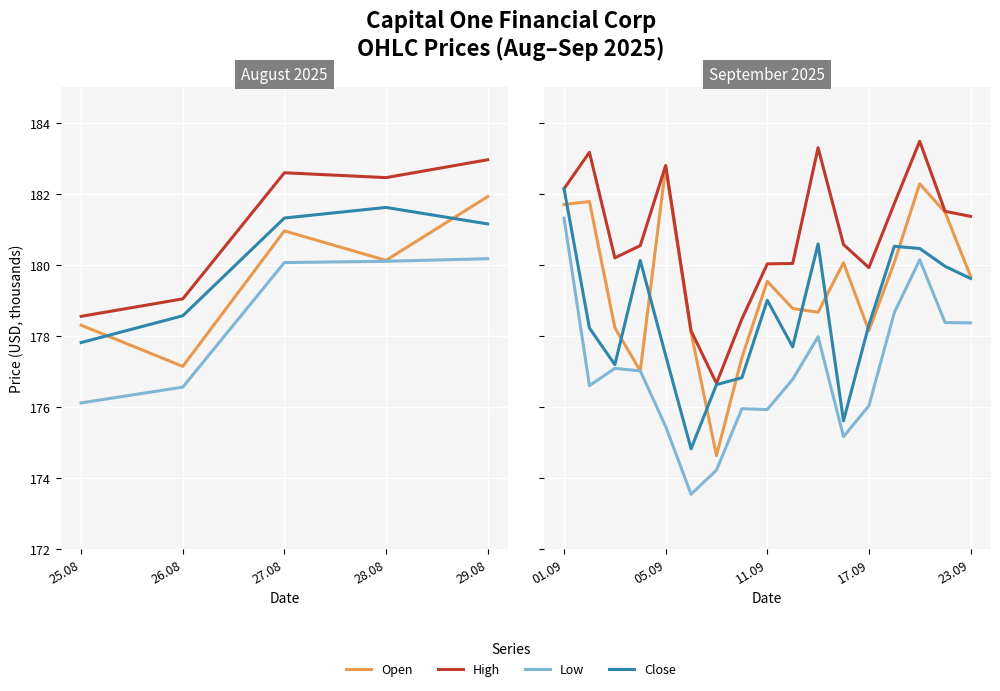

After their last crossing, which series has the higher values: Open or Close?

Open